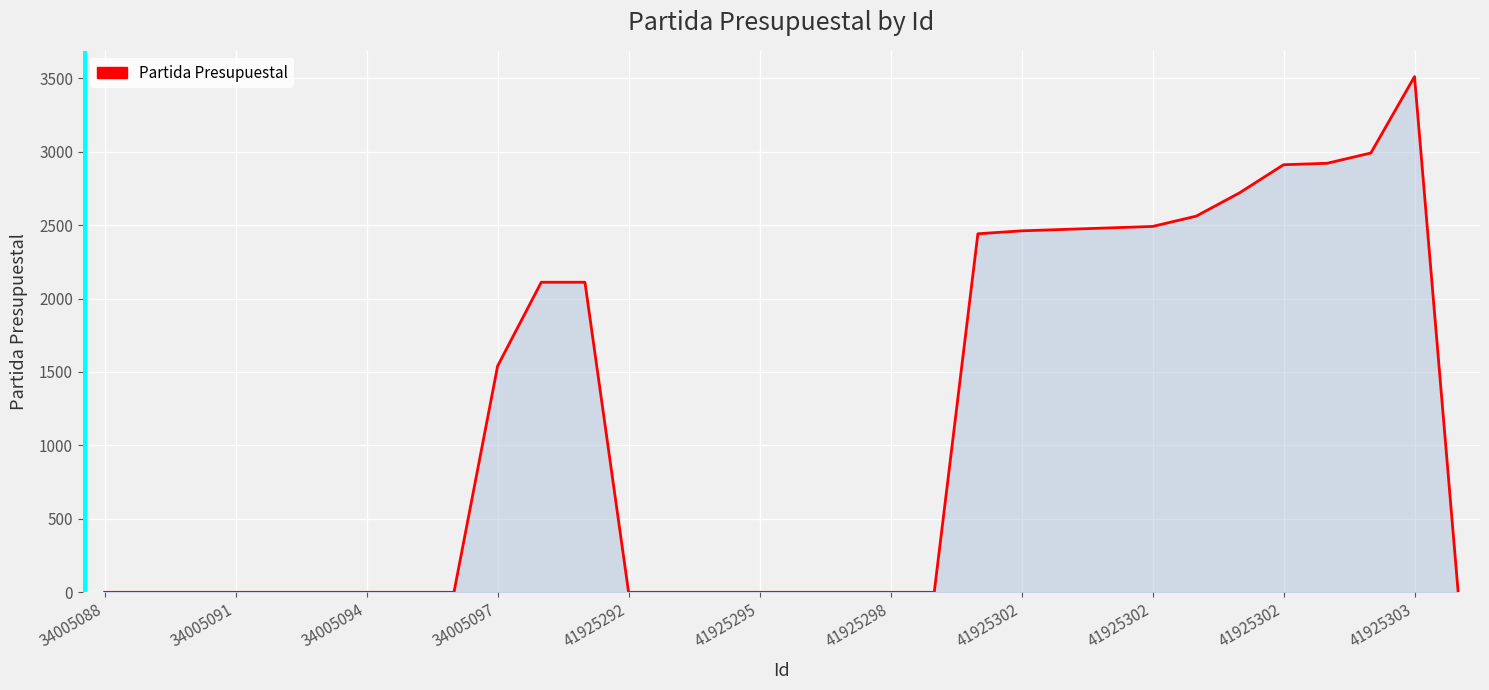

What is the maximum value shown in the chart?

3511